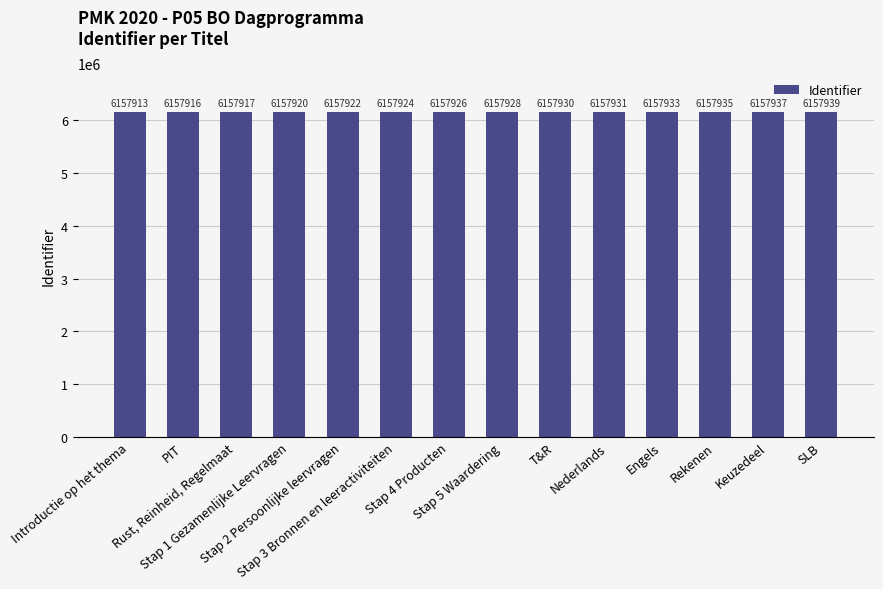

What is the label of the 7th bar from the right?

Stap 5 Waardering